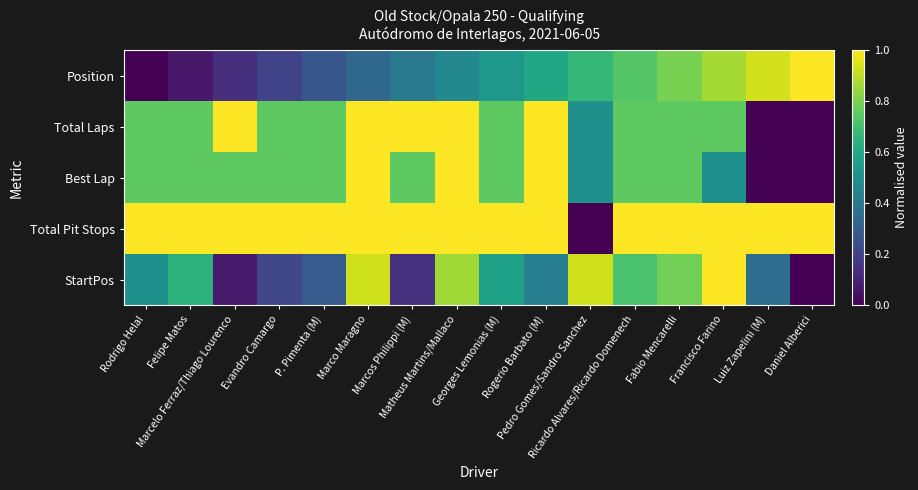

How many series are shown in this chart?

5